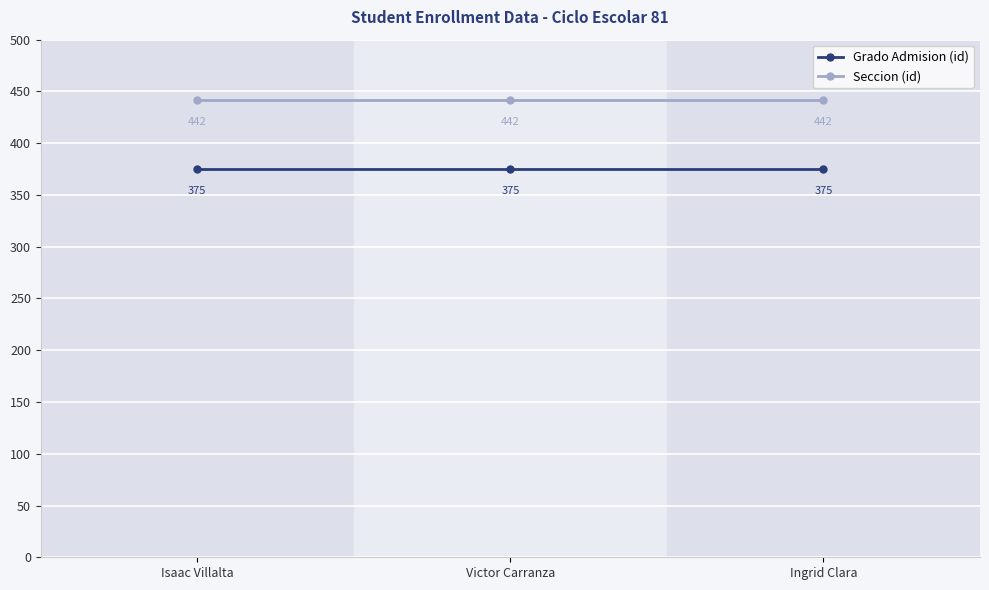

What is the label of the 3rd point from the left?

Ingrid Clara